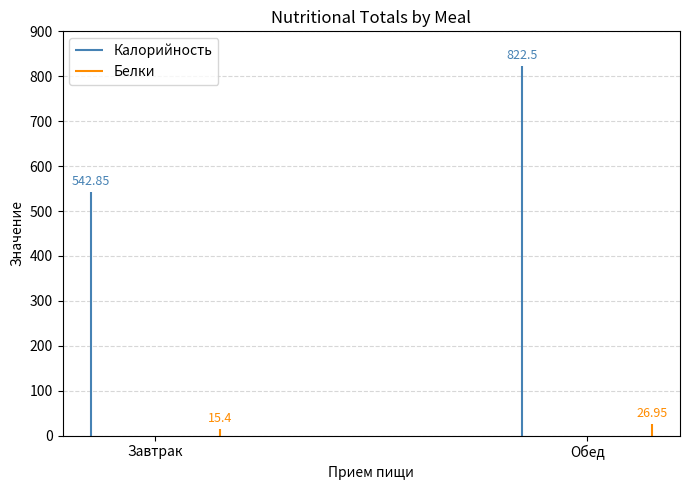

Reading left to right, transcribe all the data shown in this chart.

Калорийность: 542.9	822.5
Белки: 15.4	26.9